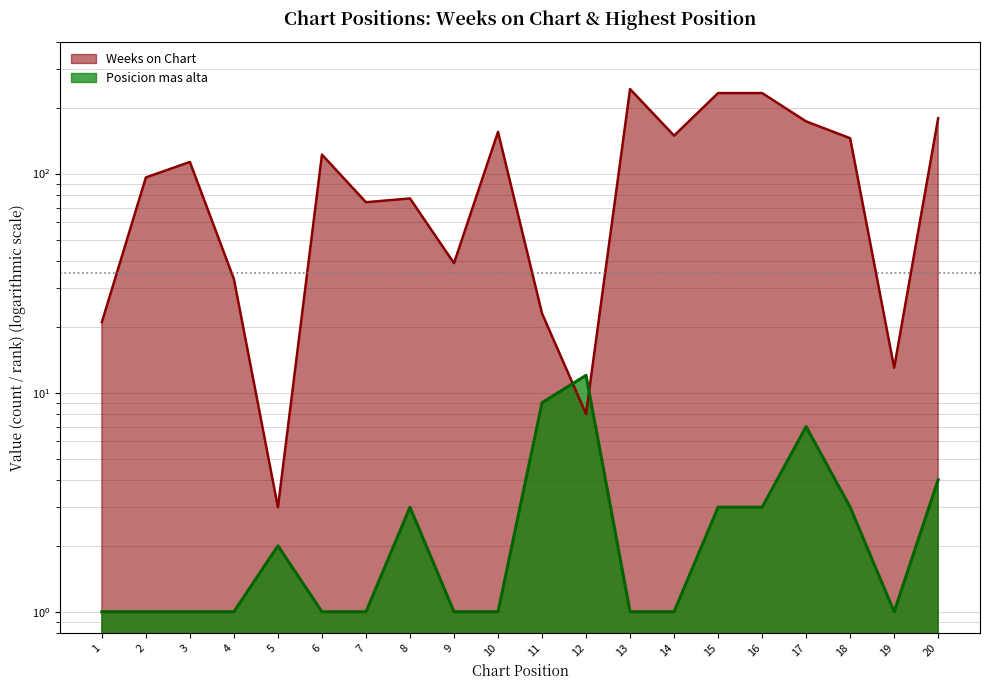

Between 7 and 5, which is larger?

7